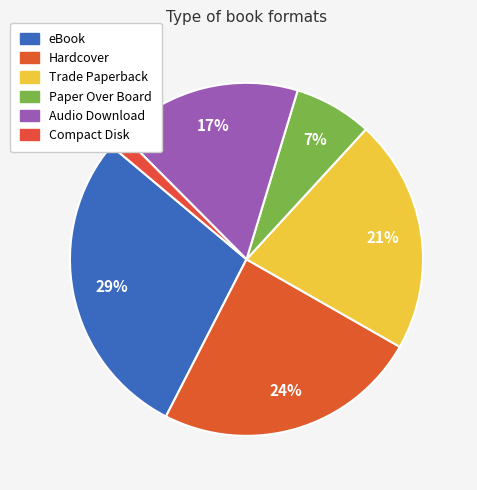

What percentage is the Compact Disk slice, to the nearest percent?

1%